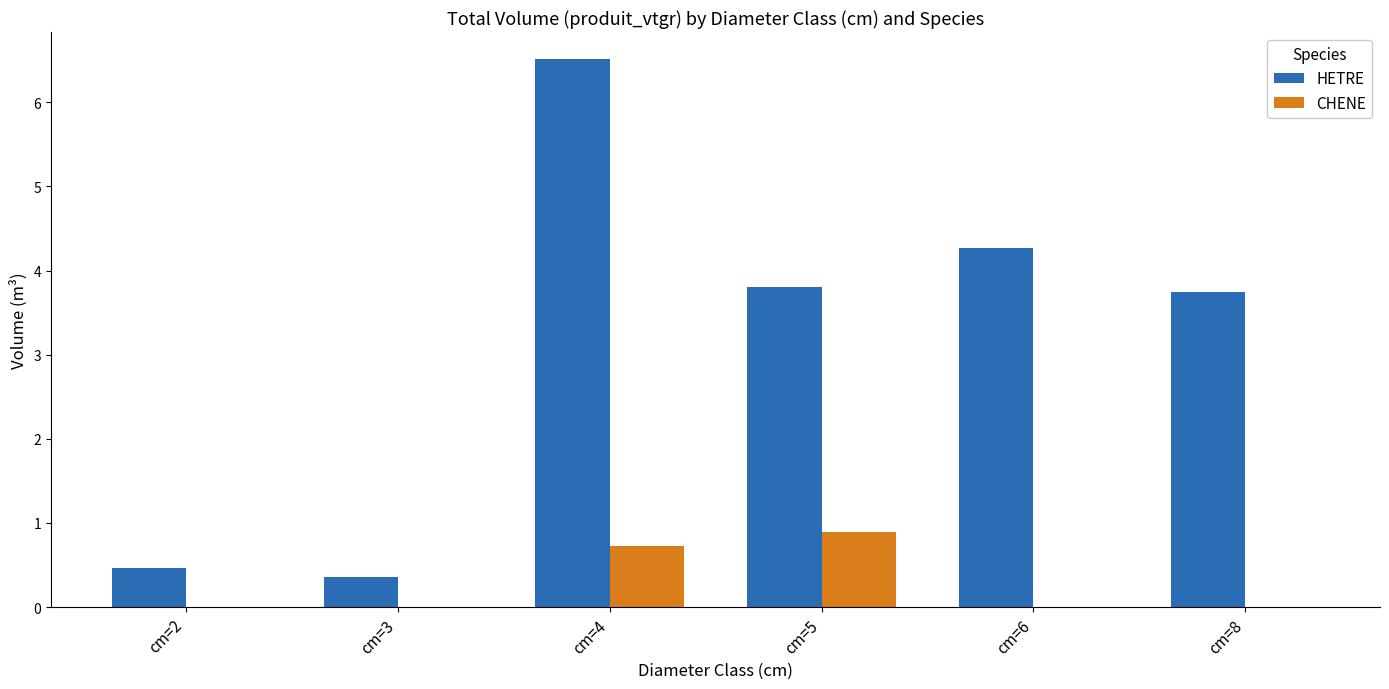

What is the total value across all series at cm=2?

0.5